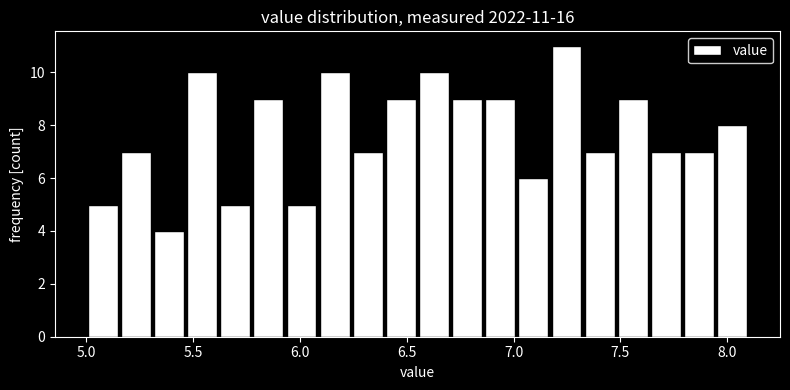

Around what value on the x-axis is the tallest bar? Give the approximate position of its centre, as read against the axis.

7.25